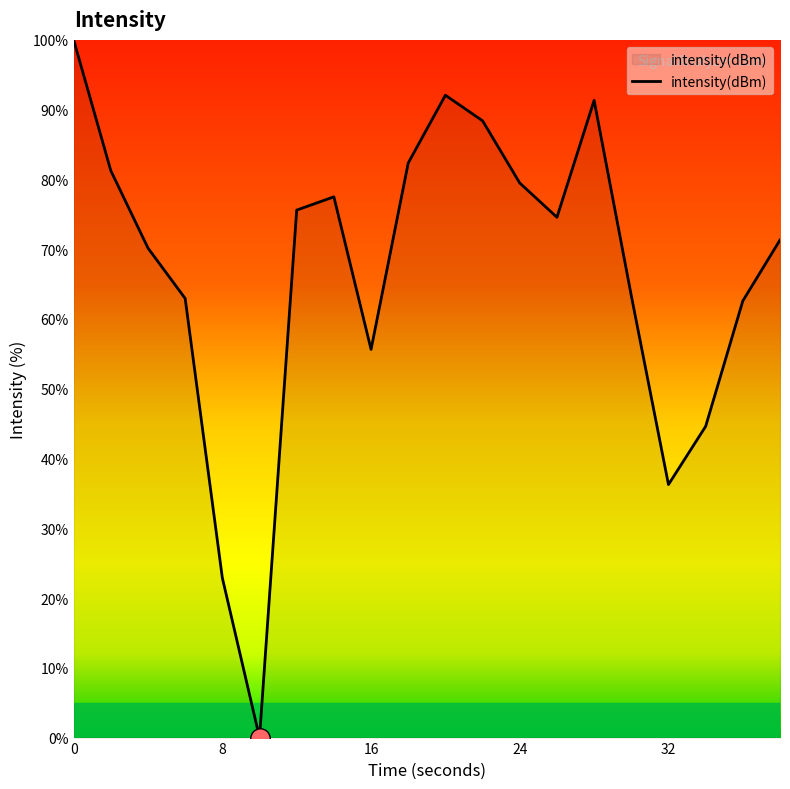

What is the maximum value shown in the chart?

100.0